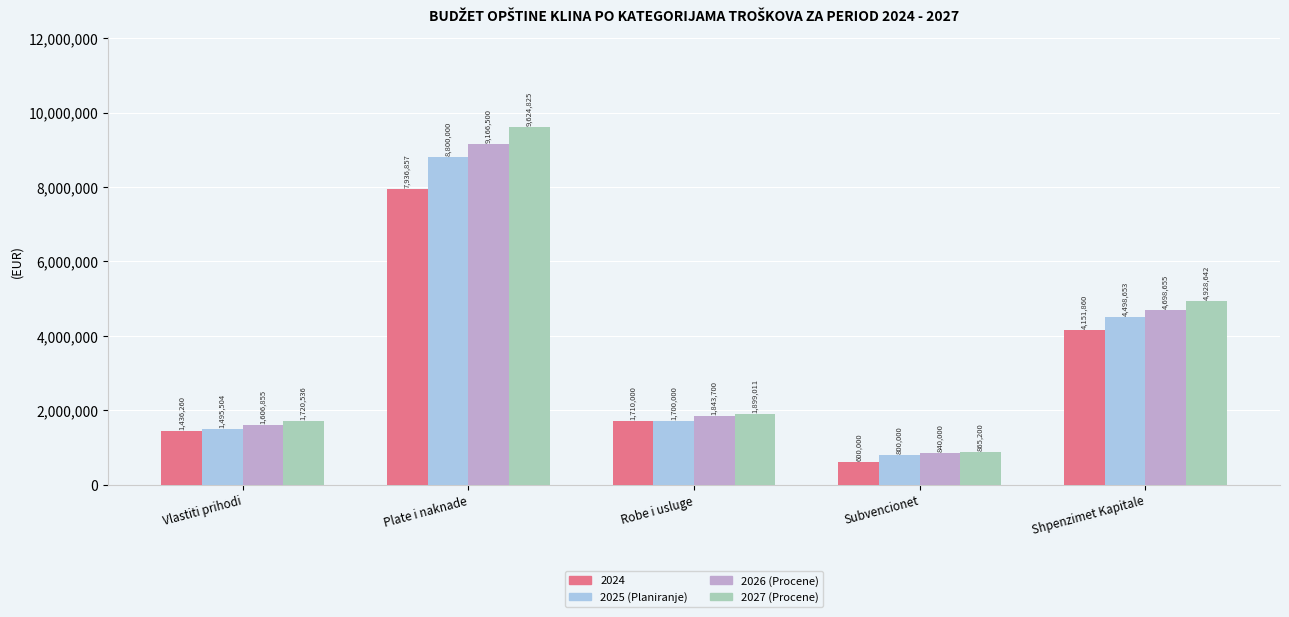

Where is 2026 (Procene) nearest to the value 5003250?

Shpenzimet Kapitale